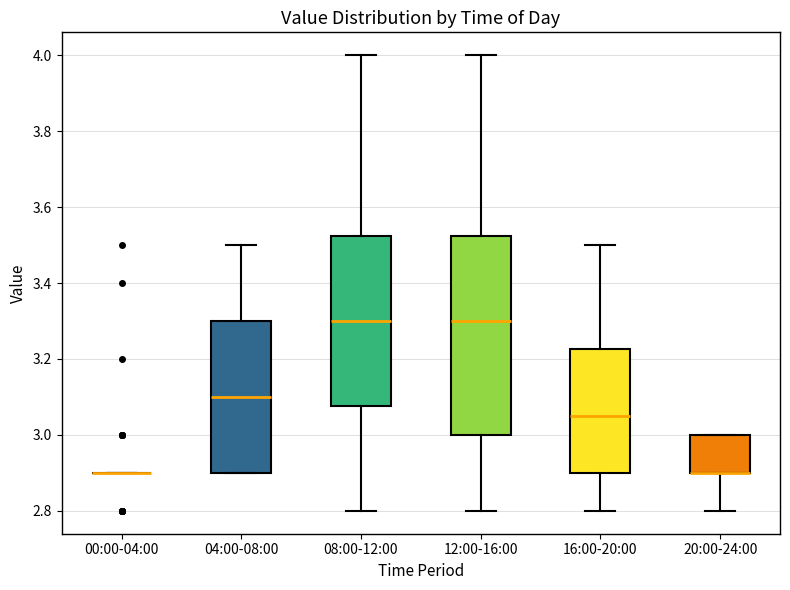

Reading left to right, transcribe this box plot: for each box, give where its median line is, the range the box spans, and where its two whiskers end, as read against the y-axis. The values are not printed on the chart, so give them approximately, as read against the axis.

00:00-04:00: box collapsed to a line at 2.90, whiskers 2.90 to 2.90
04:00-08:00: median 3.10, box 2.90 to 3.30, whiskers 2.90 to 3.50
08:00-12:00: median 3.30, box 3.08 to 3.52, whiskers 2.80 to 4.00
12:00-16:00: median 3.30, box 3.00 to 3.52, whiskers 2.80 to 4.00
16:00-20:00: median 3.06, box 2.90 to 3.22, whiskers 2.80 to 3.50
20:00-24:00: median 2.90 (drawn on the box's lower edge), box 2.90 to 3.00, whiskers 2.80 to 3.00